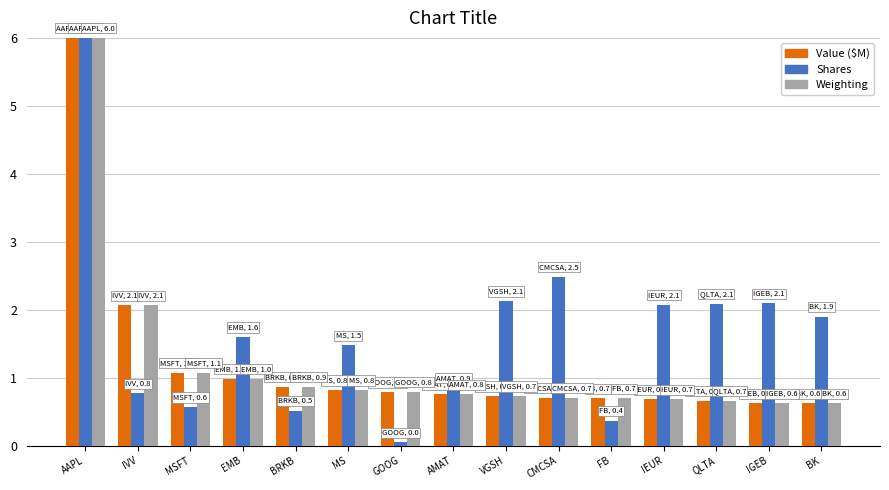

Which series changed the most between EMB and AMAT?

Shares